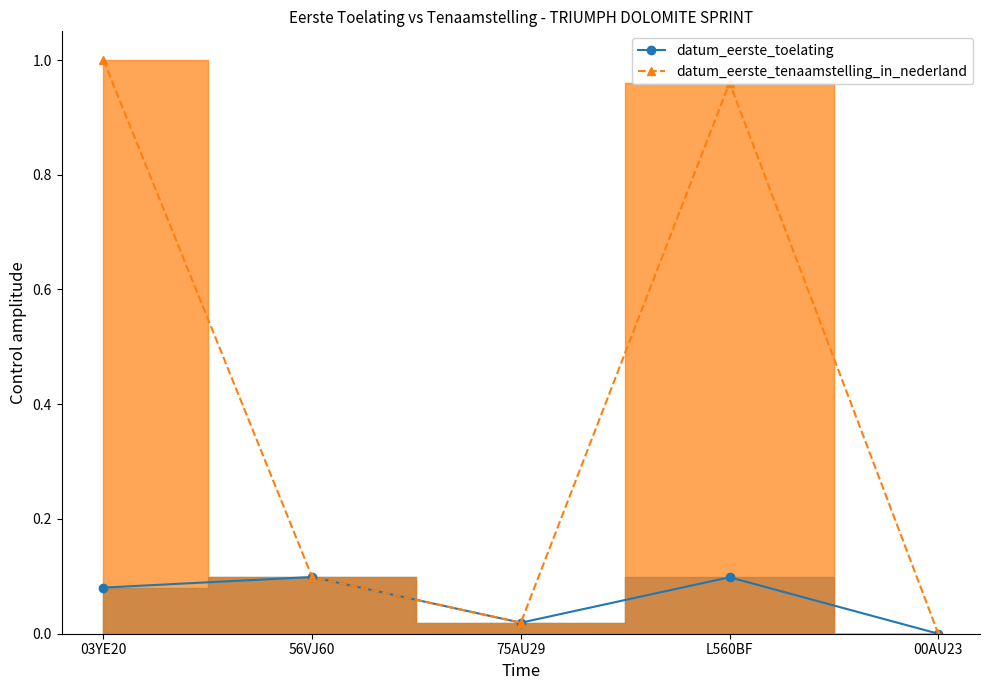

True or false: datum_eerste_tenaamstelling_in_nederland and datum_eerste_toelating intersect in this chart.

False